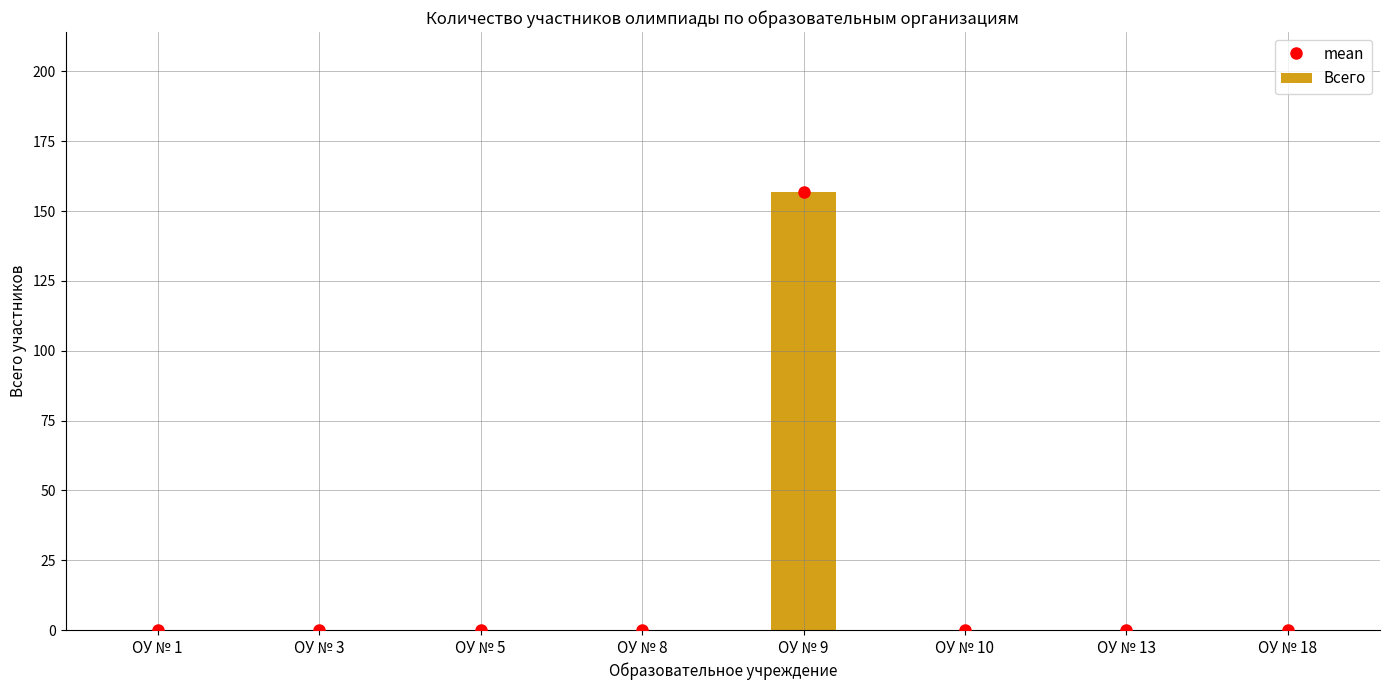

At ОУ № 5, list the series in order from largest to smallest.

mean, Всего